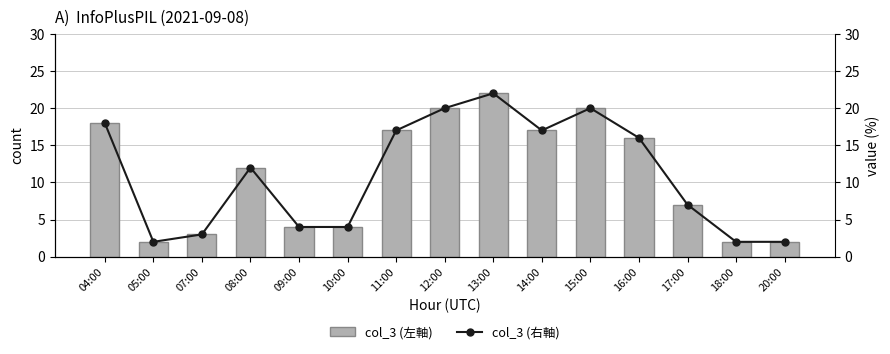

Which category has the lowest value across all series?

05:00